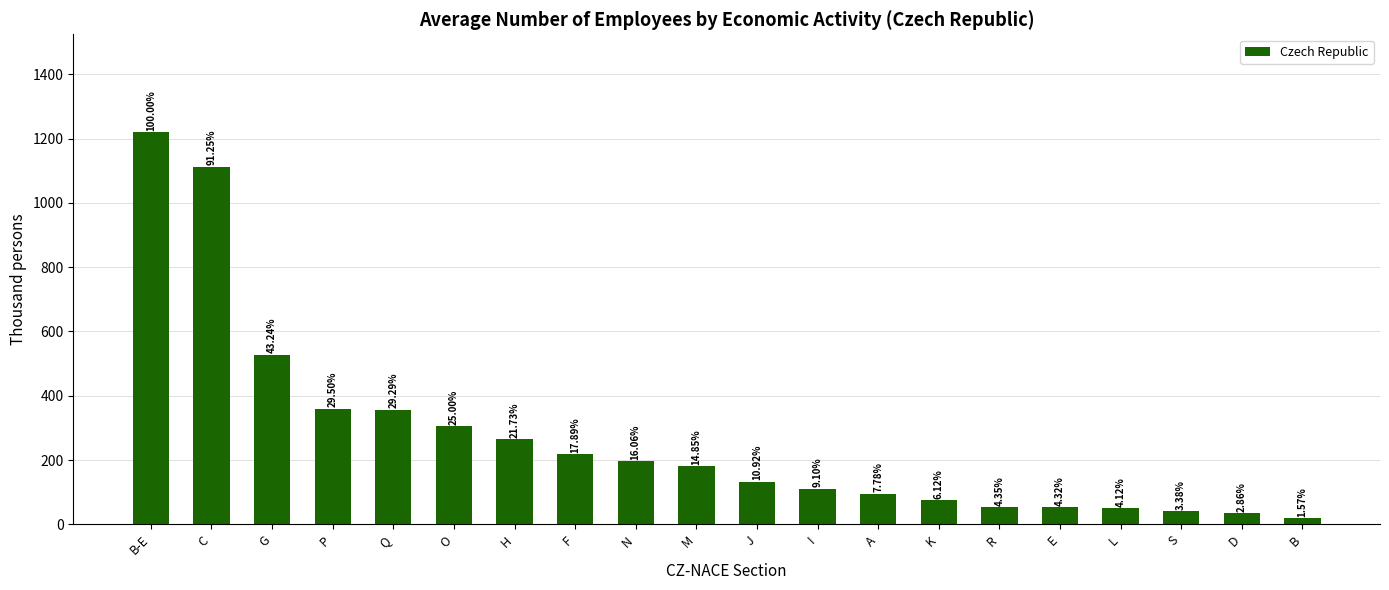

Are the bars horizontal?

No